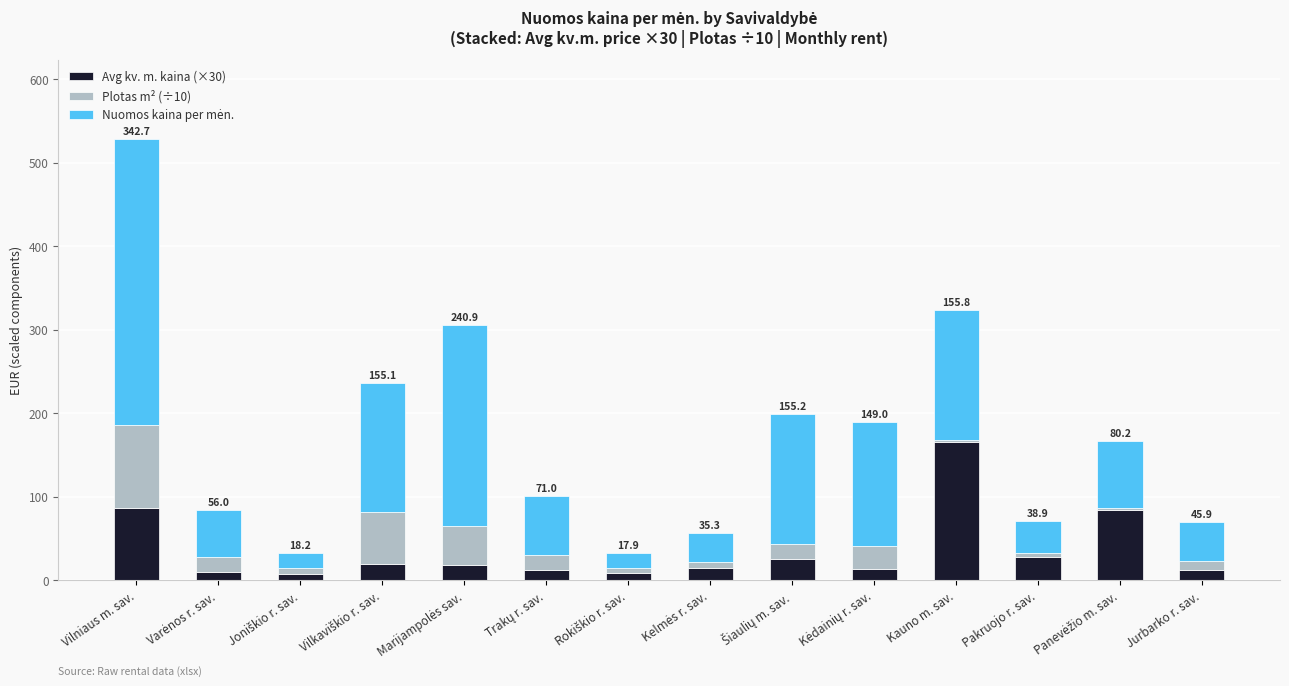

At which category is the sum across all series the highest?

Vilniaus m. sav.